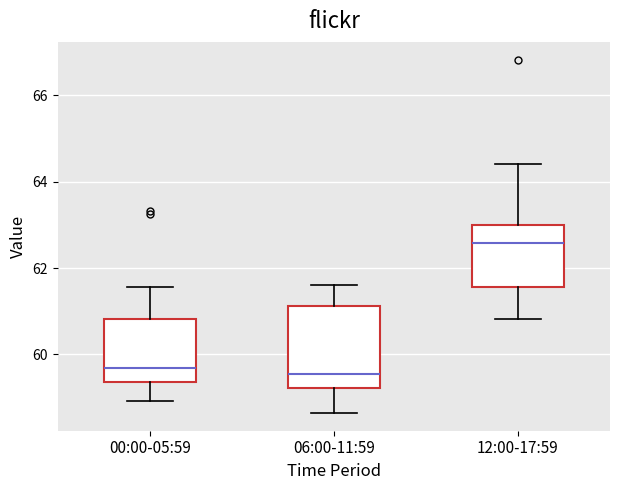

Reading left to right, transcribe this box plot: for each box, give where its median line is, the range the box spans, and where its two whiskers end, as read against the y-axis. The values are not printed on the chart, so give them approximately, as read against the axis.

00:00-05:59: median 59.6, box 59.4 to 60.8, whiskers 59.0 to 61.6
06:00-11:59: median 59.6, box 59.2 to 61.2, whiskers 58.6 to 61.6
12:00-17:59: median 62.6, box 61.6 to 63.0, whiskers 60.8 to 64.4